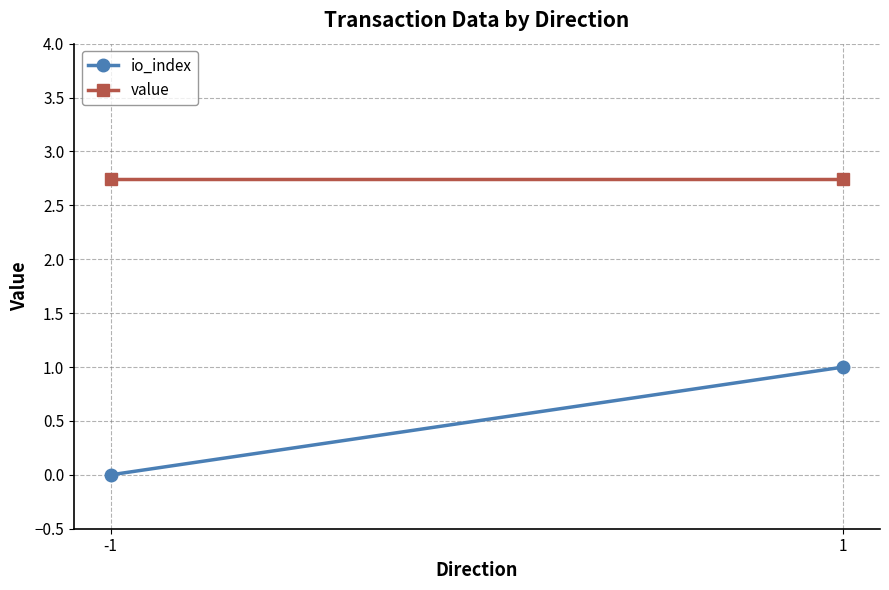

Where is io_index nearest to the value 0?

-1